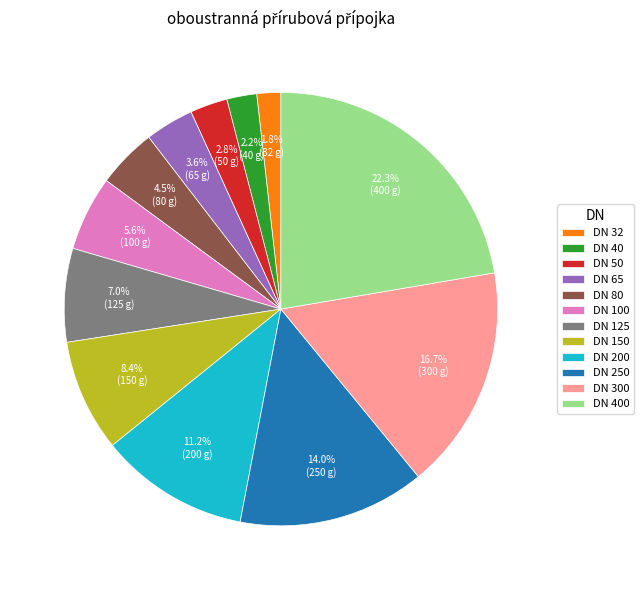

To the nearest percent, what portion does DN 50 represent?

3%